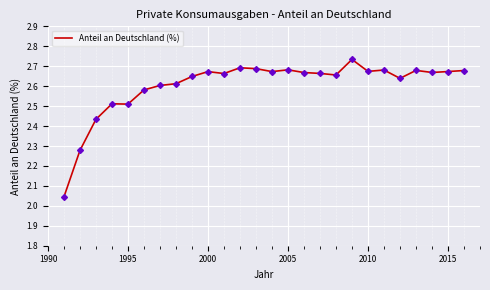

What is the difference between the maximum and minimum values?

0.7